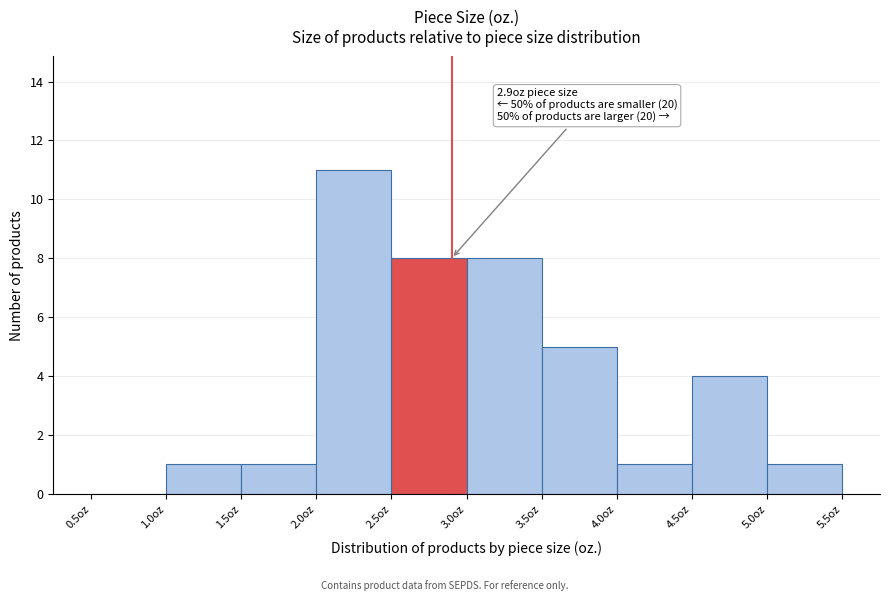

Which range on the x-axis has the tallest bar?

2.0 to 2.5